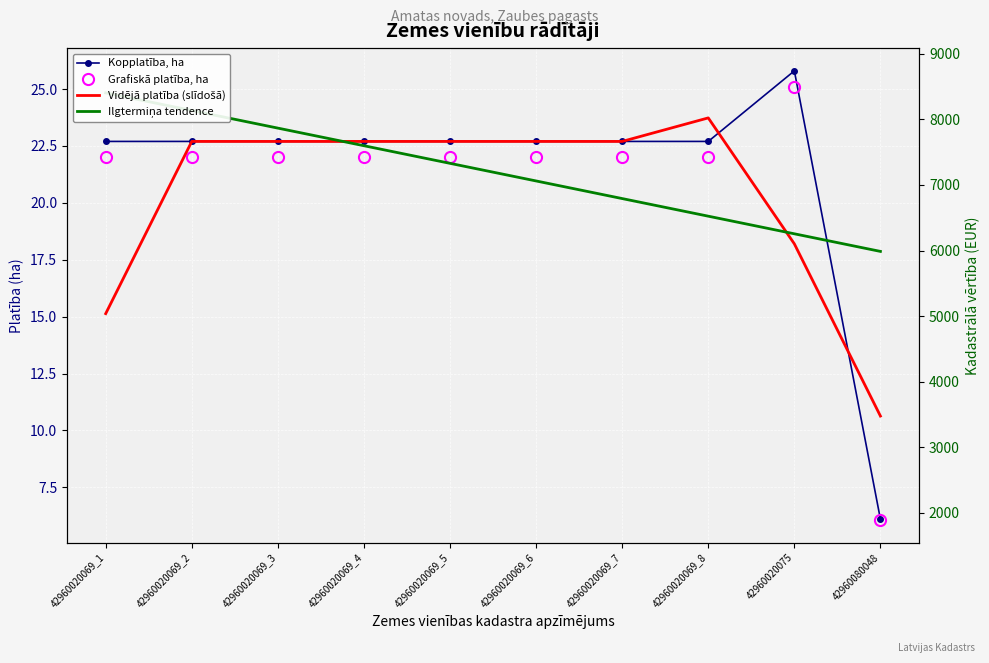

What value does the Vidējā platība (slīdošā) series have at 42960020075?

18.2